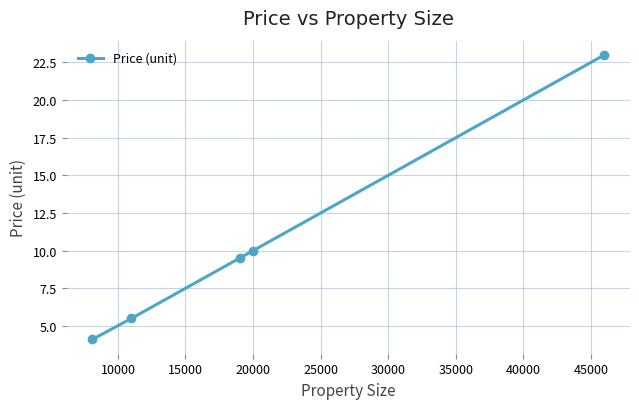

Reading right to left, transcribe all the data shown in this chart.

23.0	10.0	9.5	5.5	4.1